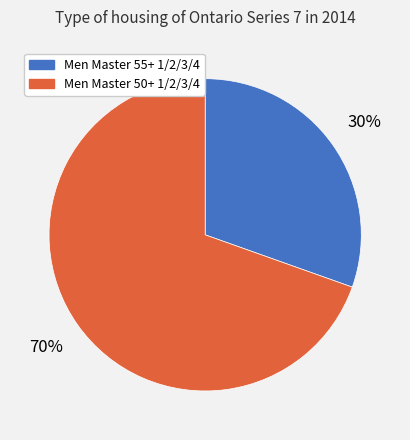

Count the number of slices in the pie.

2